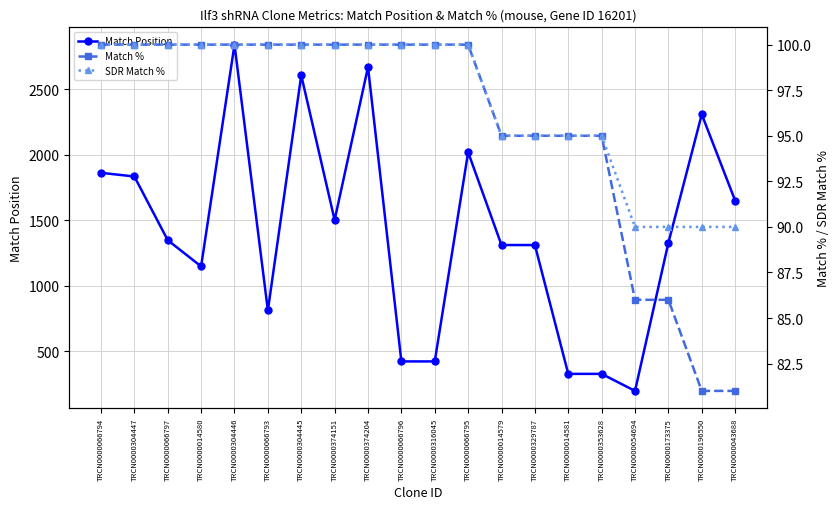

What is the highest value of the SDR Match % series?

100